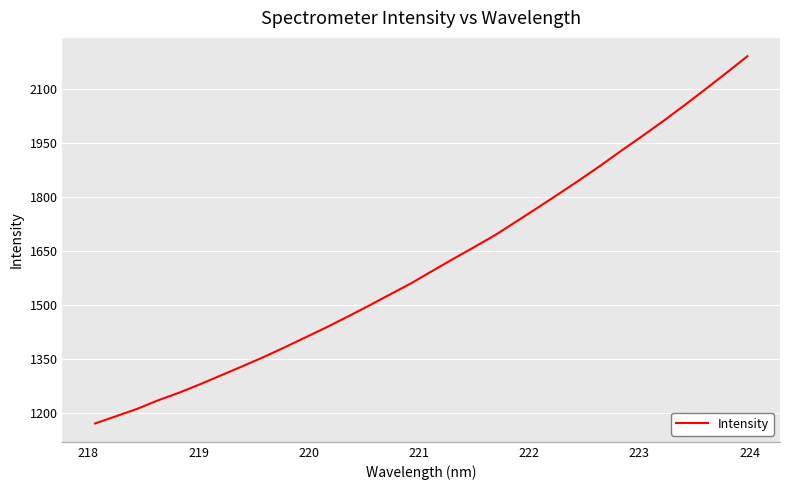

What is the difference between the maximum and minimum values?

1018.6